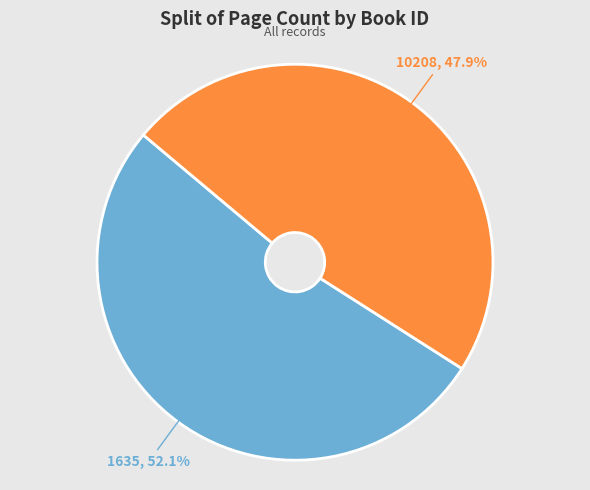

Does 1635 account for over 50% of the chart?

Yes